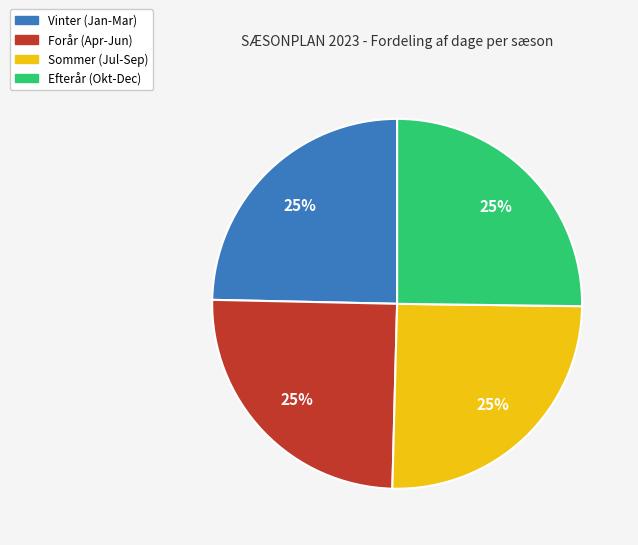

To the nearest percent, what is the average slice percentage?

25%